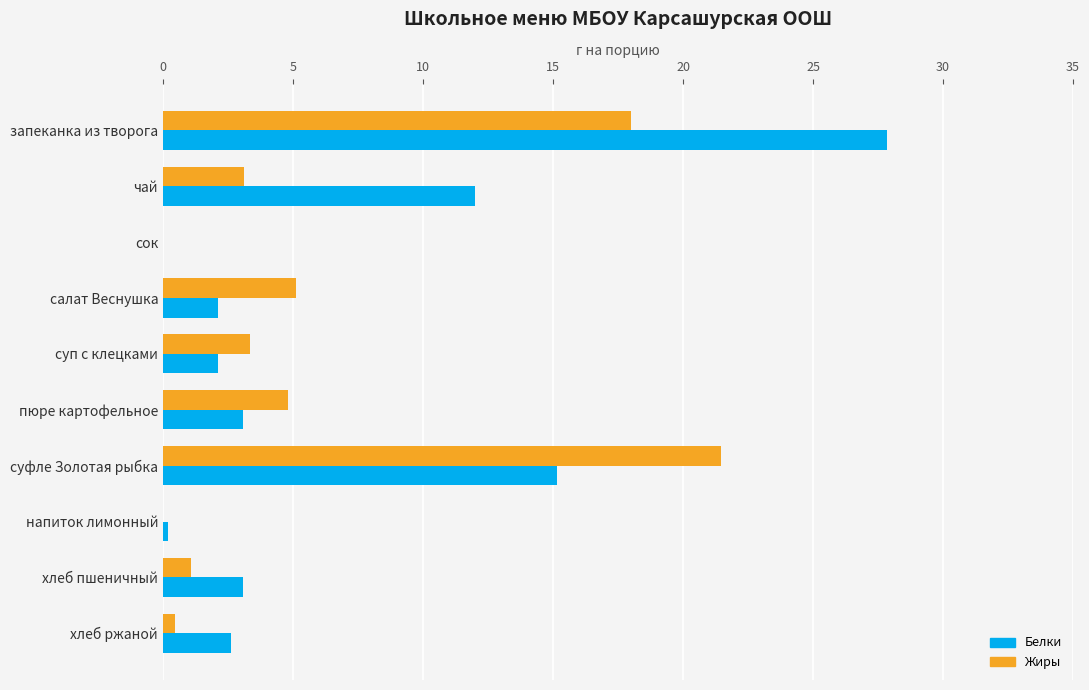

Count the number of categories in the chart.

10